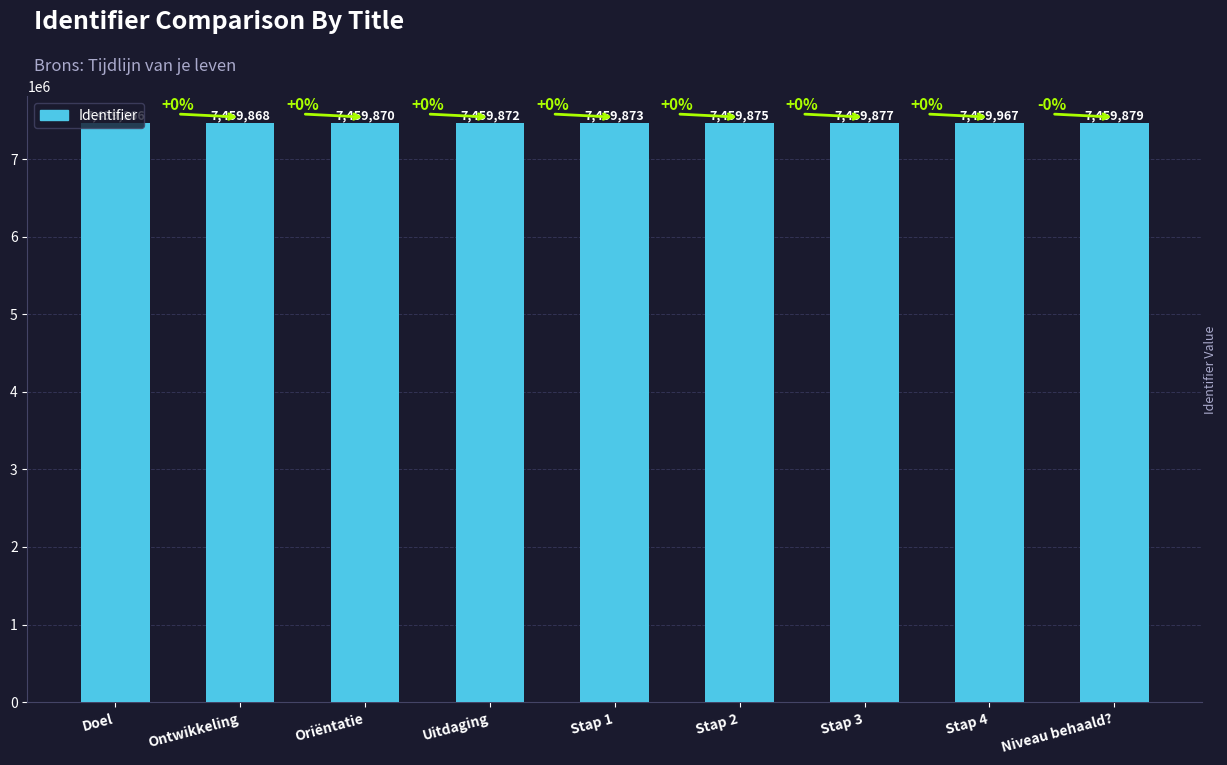

What is the sum of the values at Niveau behaald? and Doel?

14919745